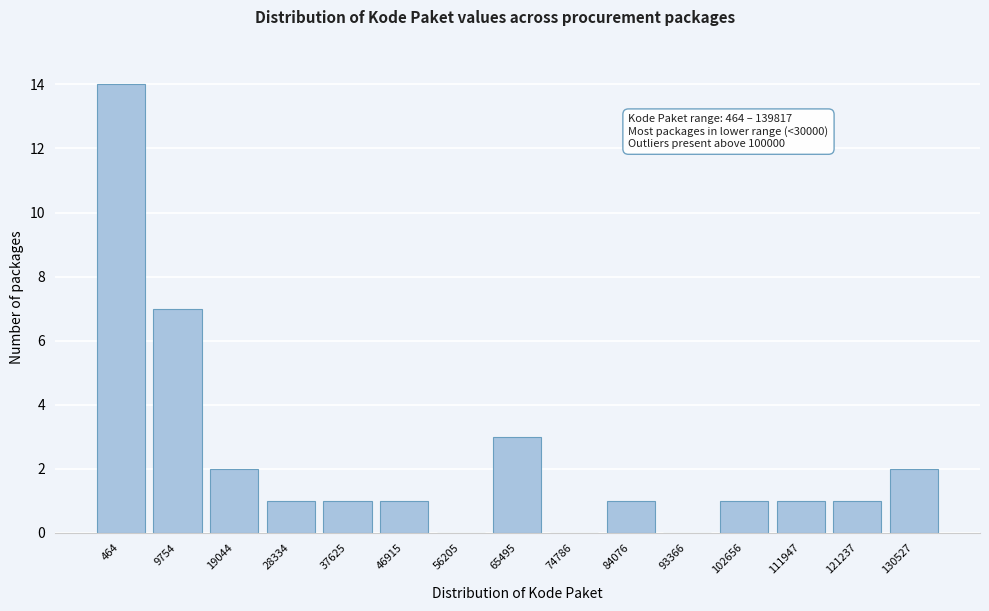

Reading right to left, transcribe all the data shown in this chart.

130527=2	121237=1	111947=1	102656=1	93366=0	84076=1	74786=0	65495=3	56205=0	46915=1	37625=1	28334=1	19044=2	9754=7	464=14